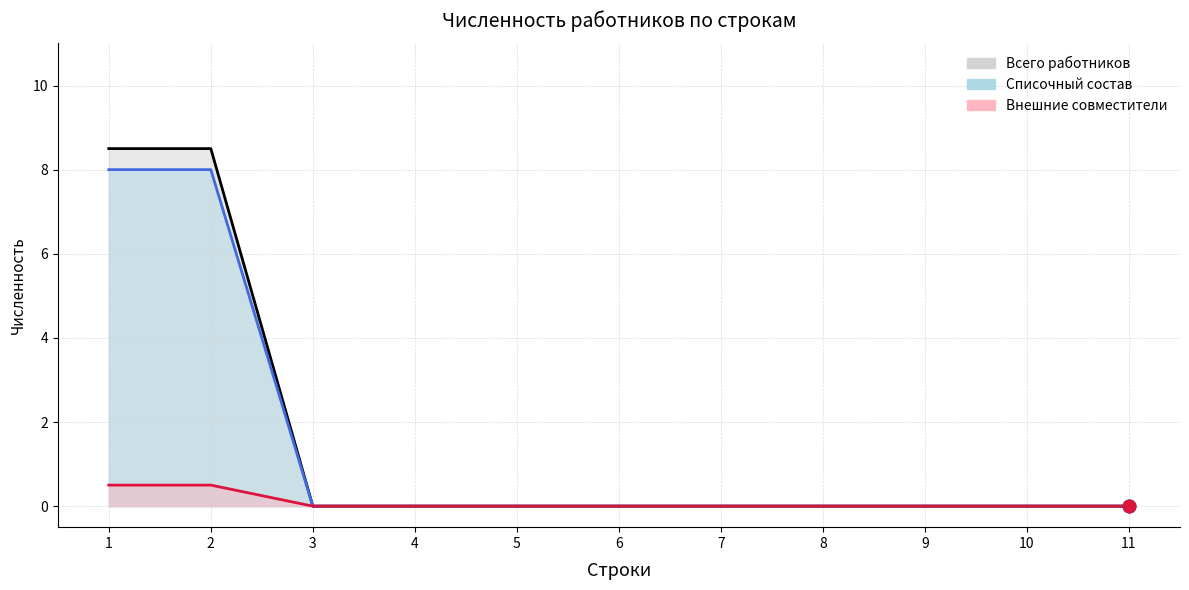

Which series reaches the maximum Y coordinate?

workers_total